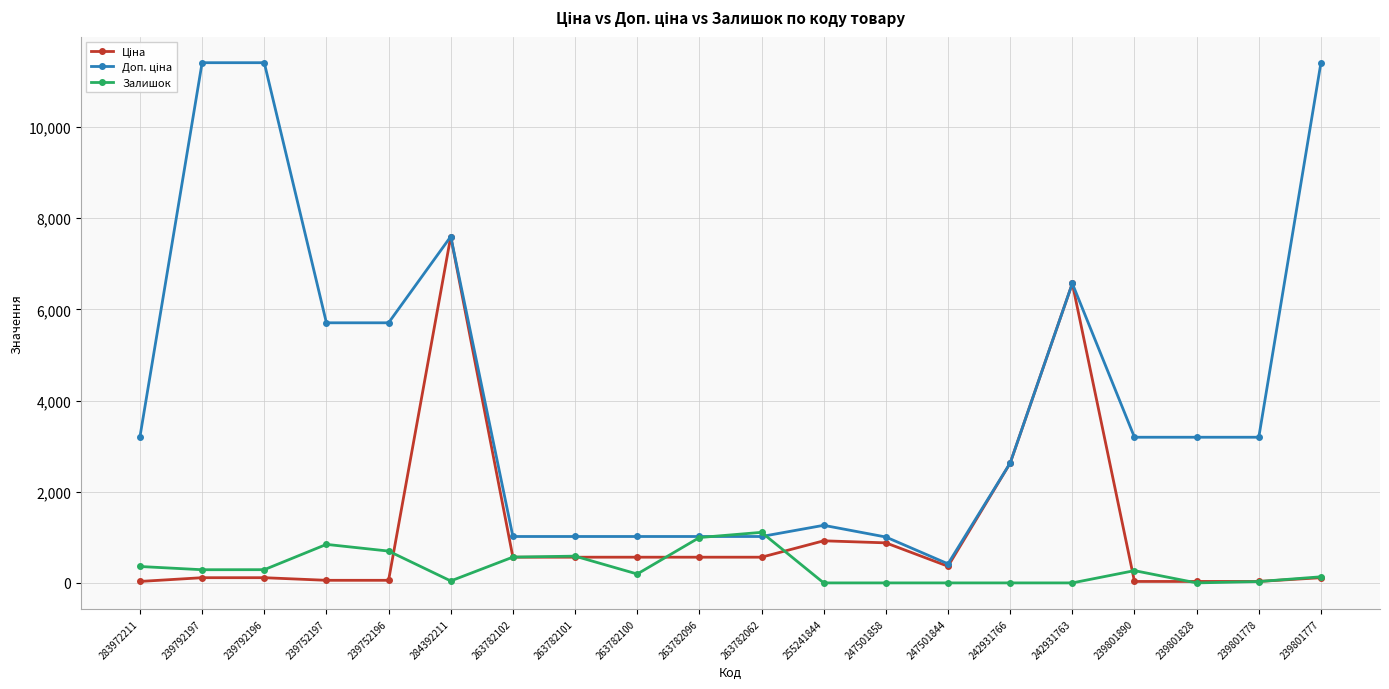

How many data points does each series have?

20